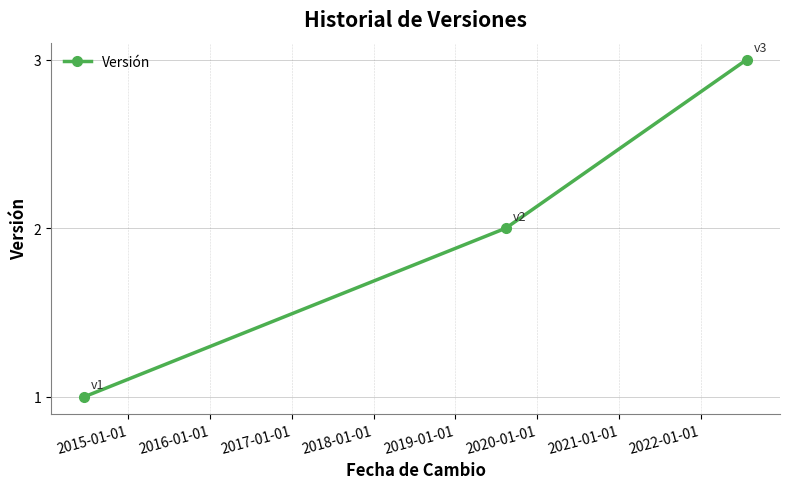

How many values are below 2?

1